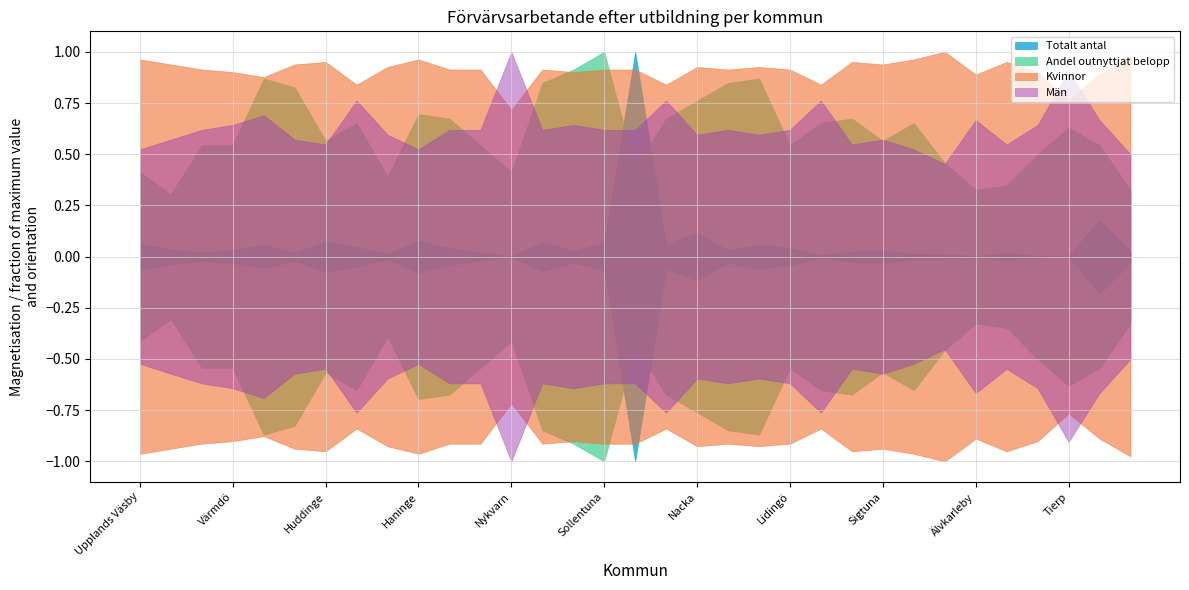

How many values in the Kvinnor series exceed 74?

14